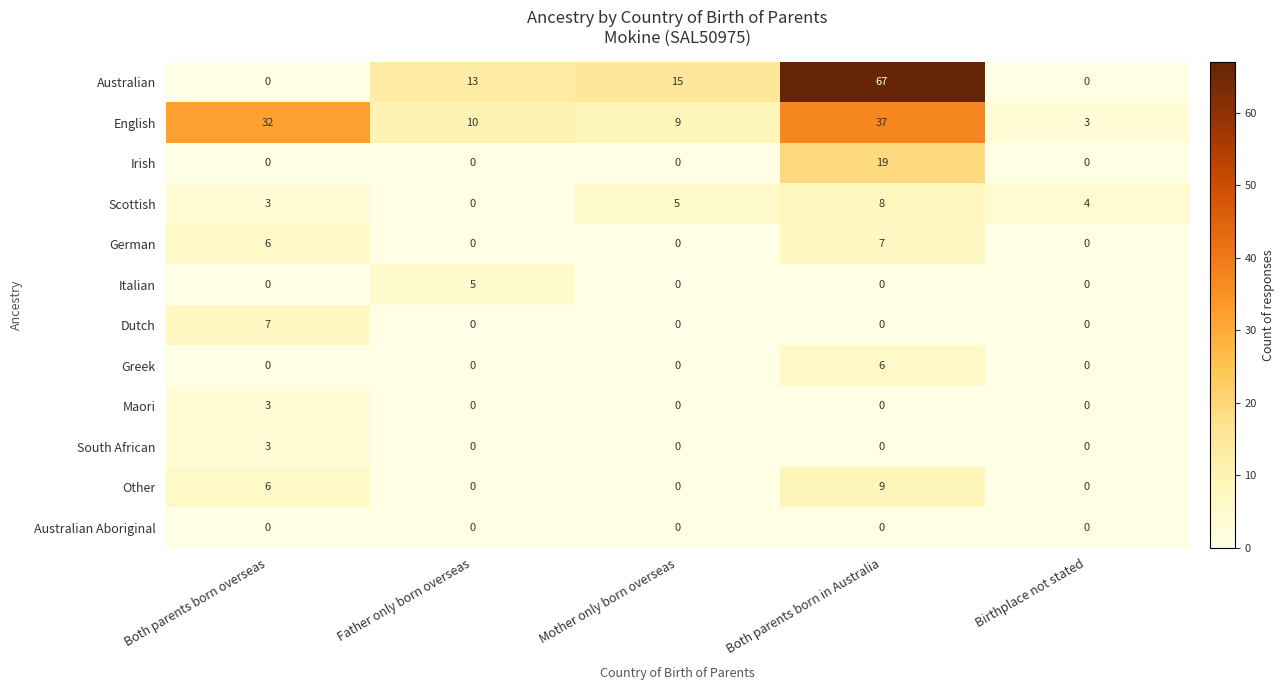

What is the total value across all series at Mother only born overseas?

29